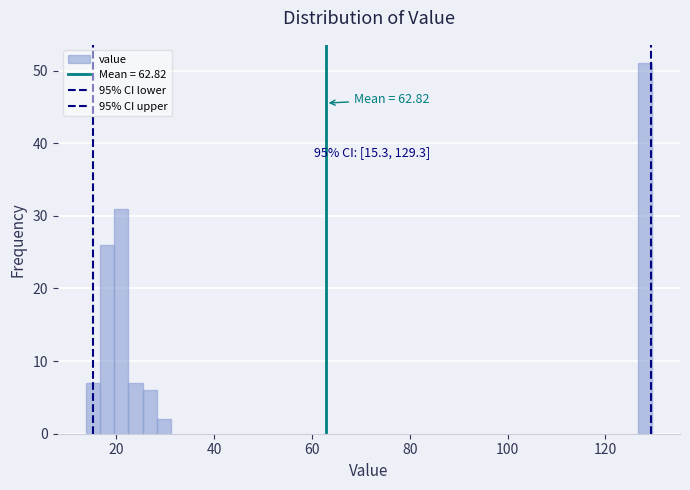

Around what value on the x-axis is the tallest bar? Give the approximate position of its centre, as read against the axis.

128